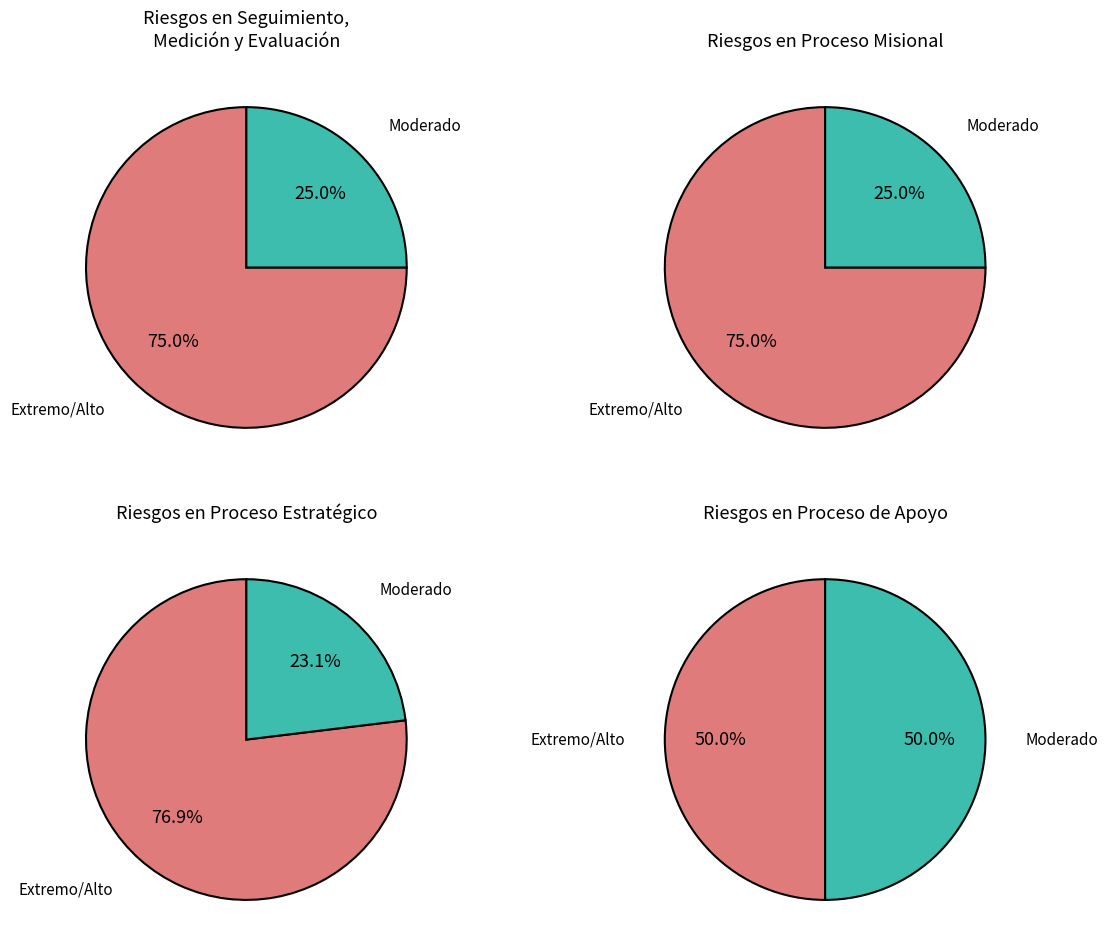

What is the largest slice in the pie chart?

Estratégico